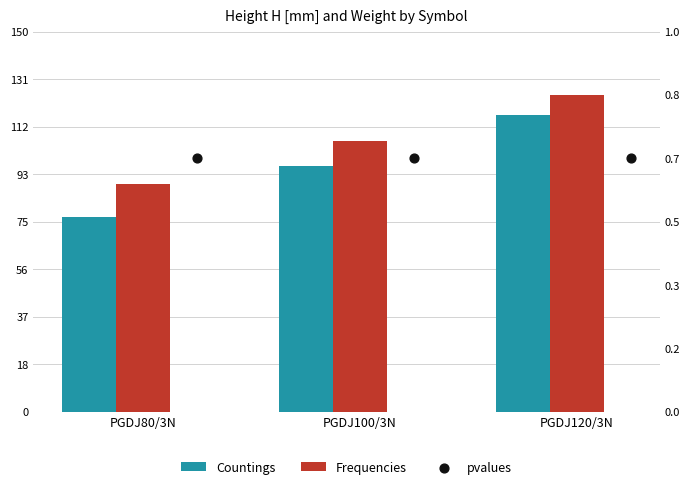

What are all the series names shown in the legend?

Countings, Frequencies, pvalues